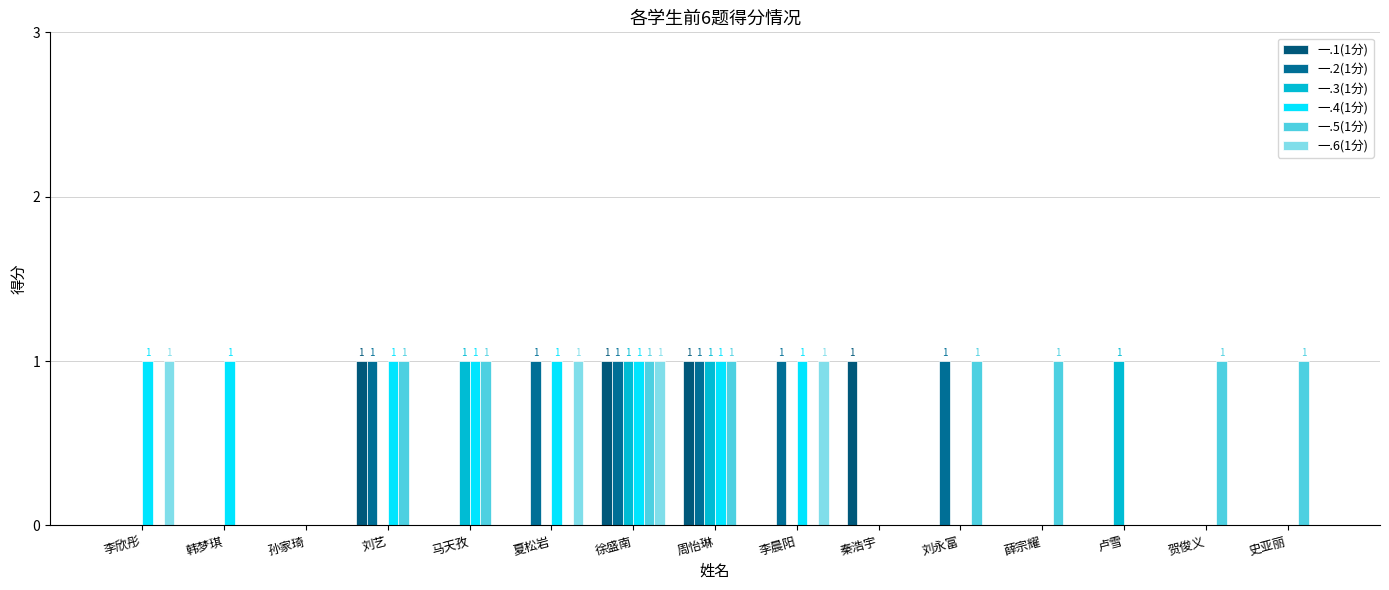

Count the number of categories in the chart.

15